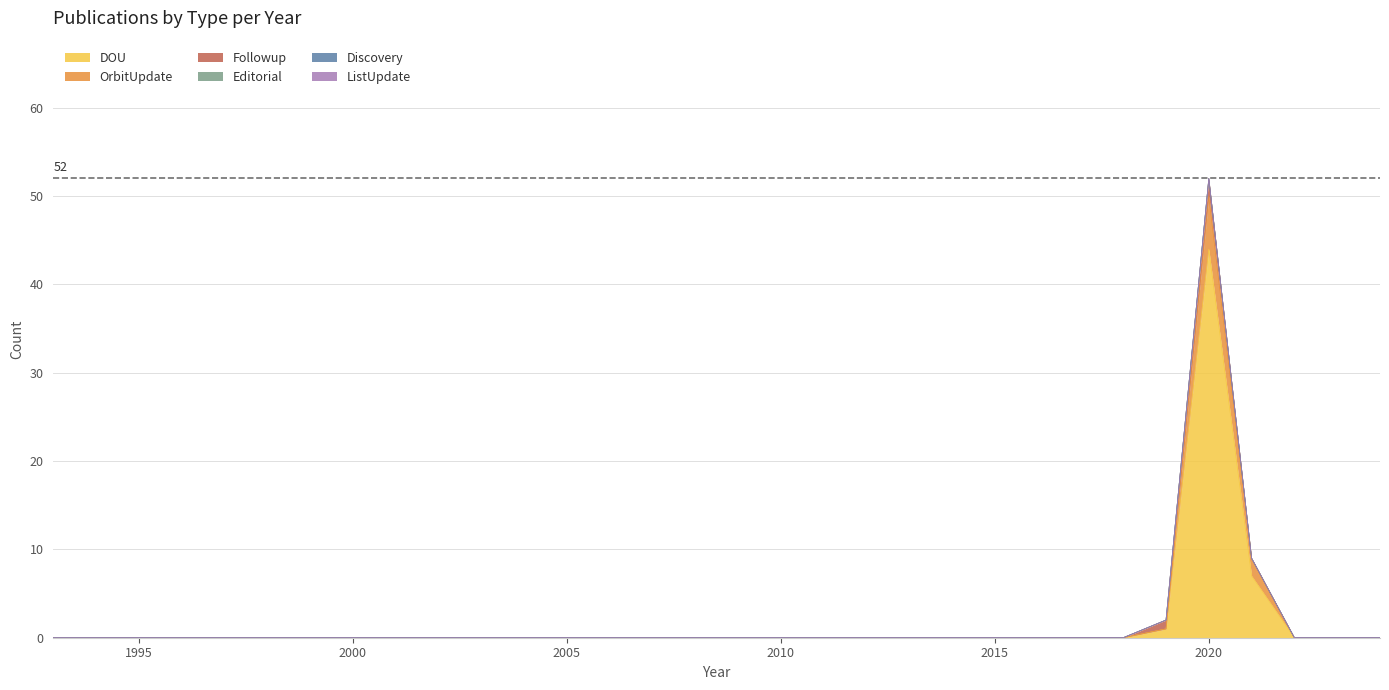

How many interior local peaks does the OrbitUpdate series have?

1